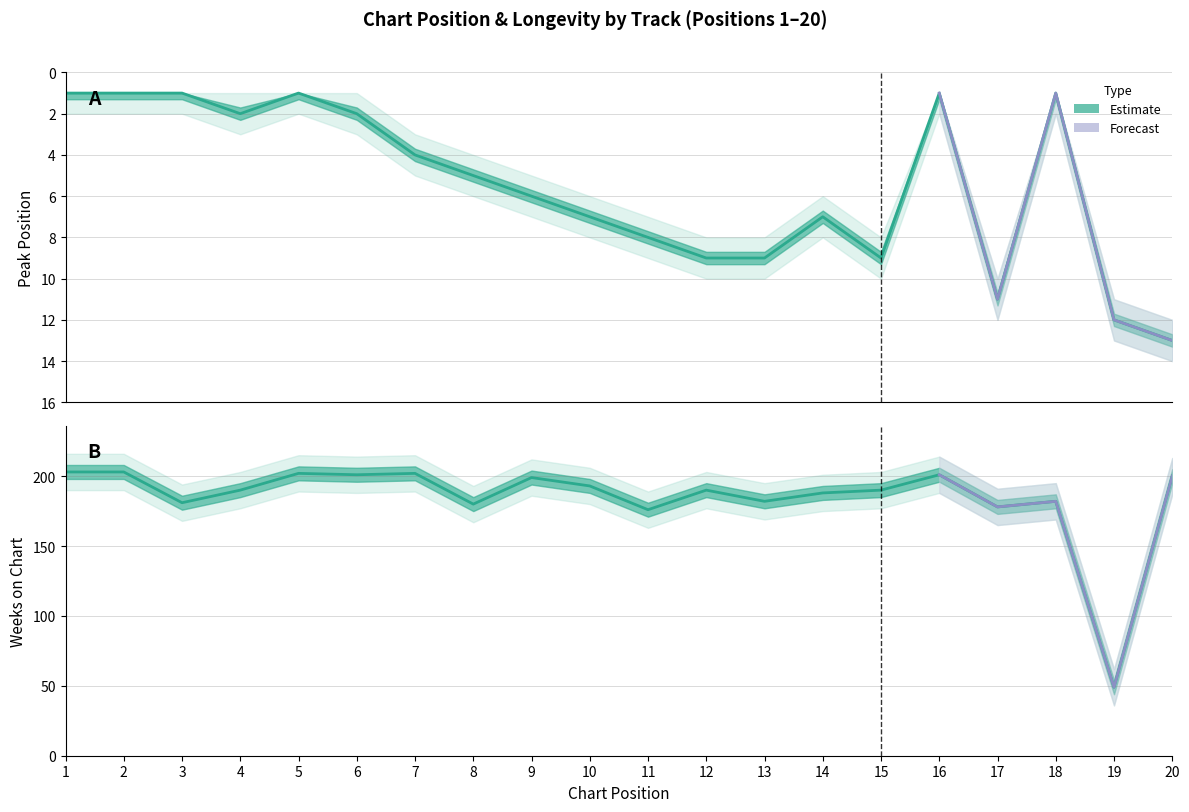

What is the difference between the highest and lowest values at 18?

181